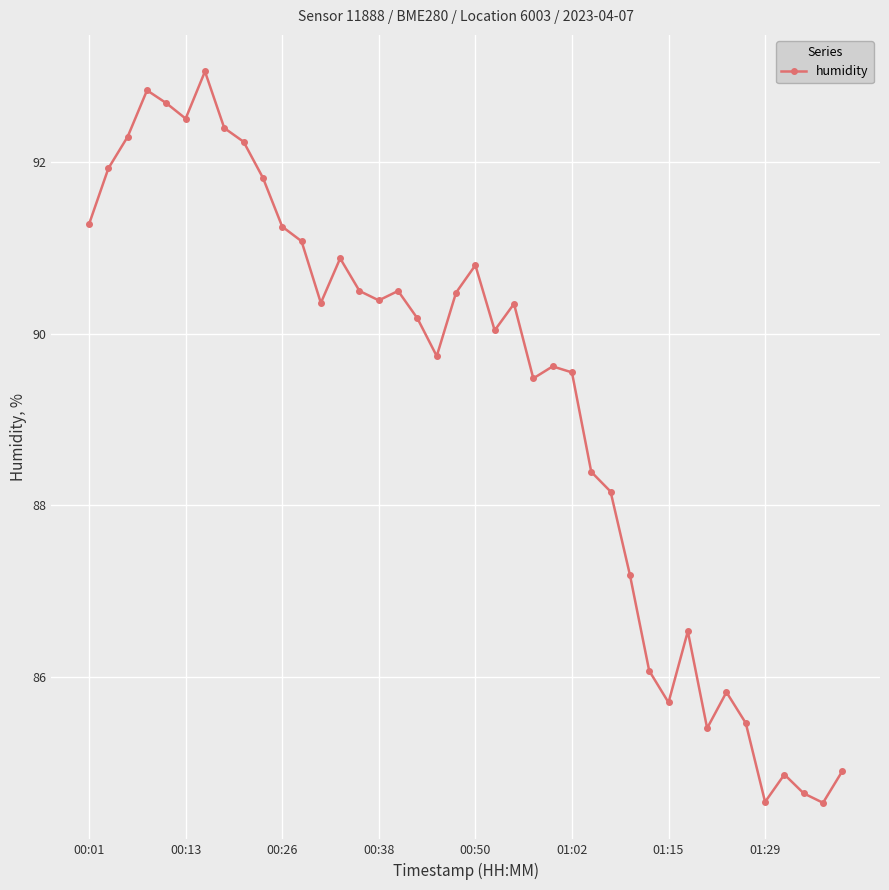

What is the average value?

89.3